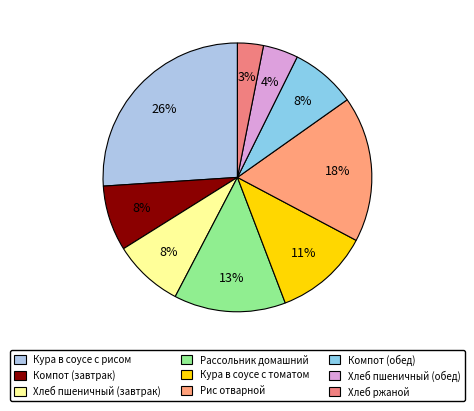

True or false: Компот (обед) accounts for 8% of the total.

True